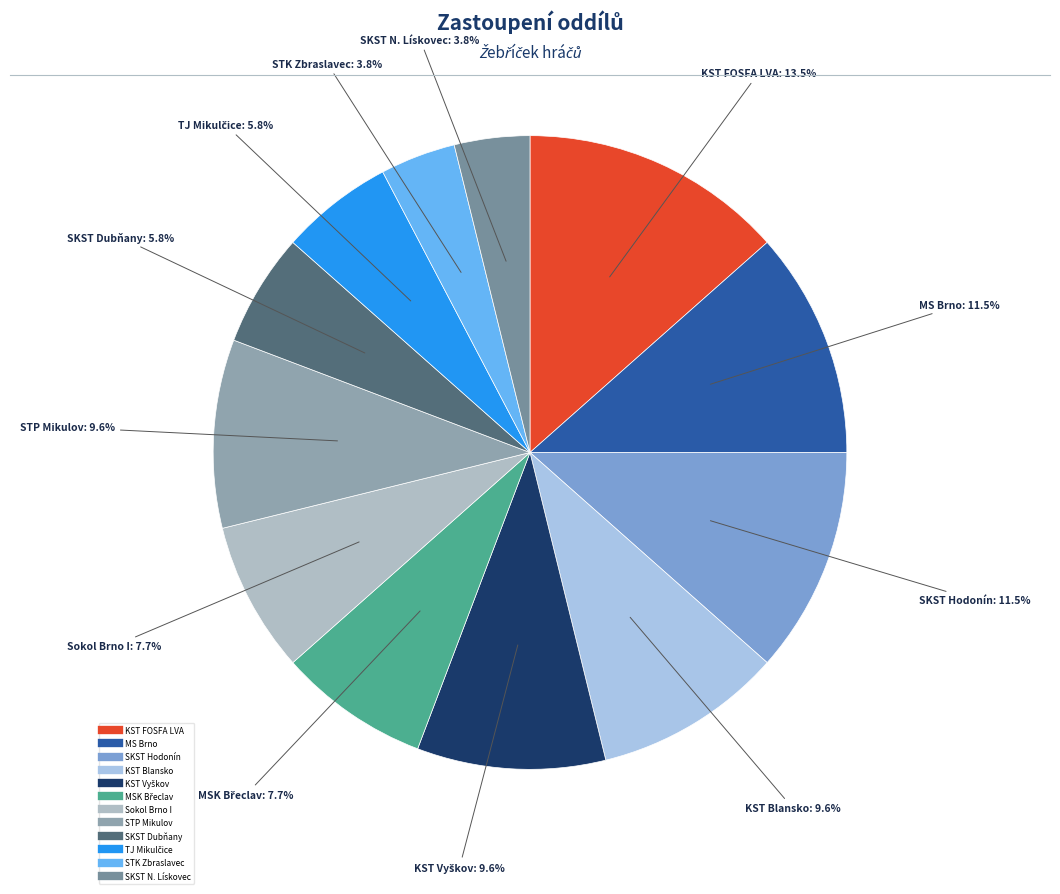

How many segments does this pie chart have?

12